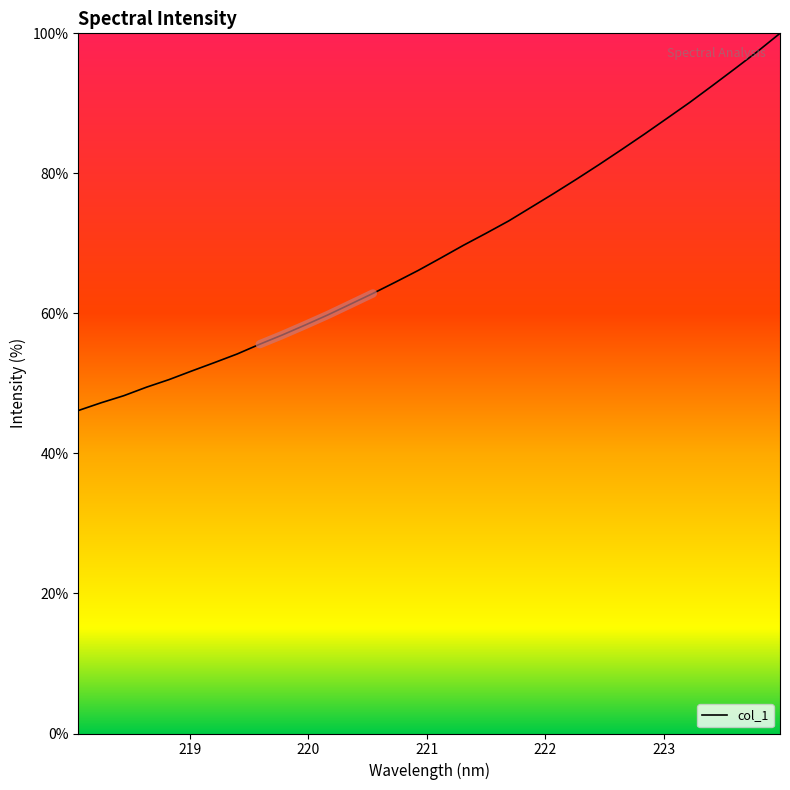

What is the maximum value shown in the chart?

100.0